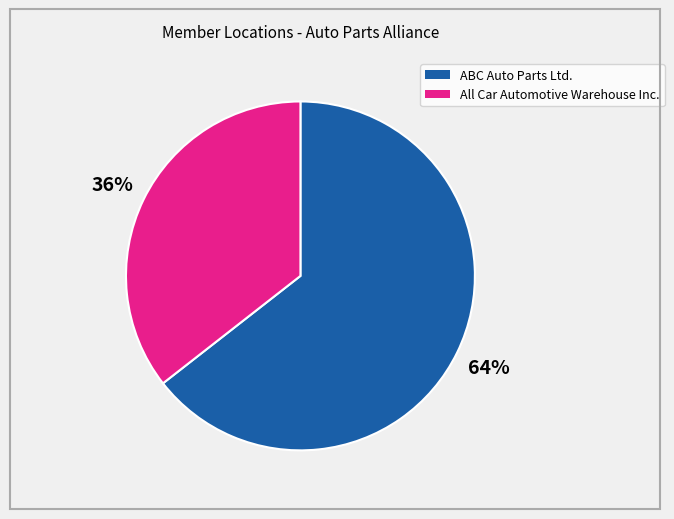

To the nearest percent, what is the combined percentage of All Car Automotive Warehouse Inc. and ABC Auto Parts Ltd.?

100%